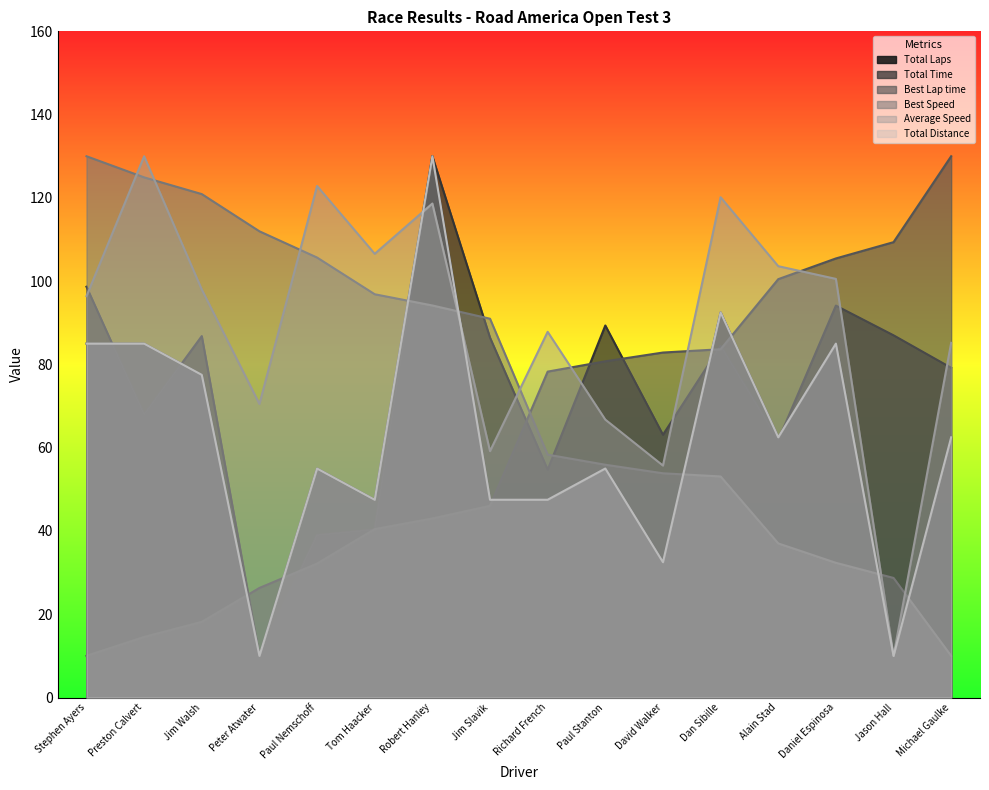

What position from the right is Dan Sibille?

5